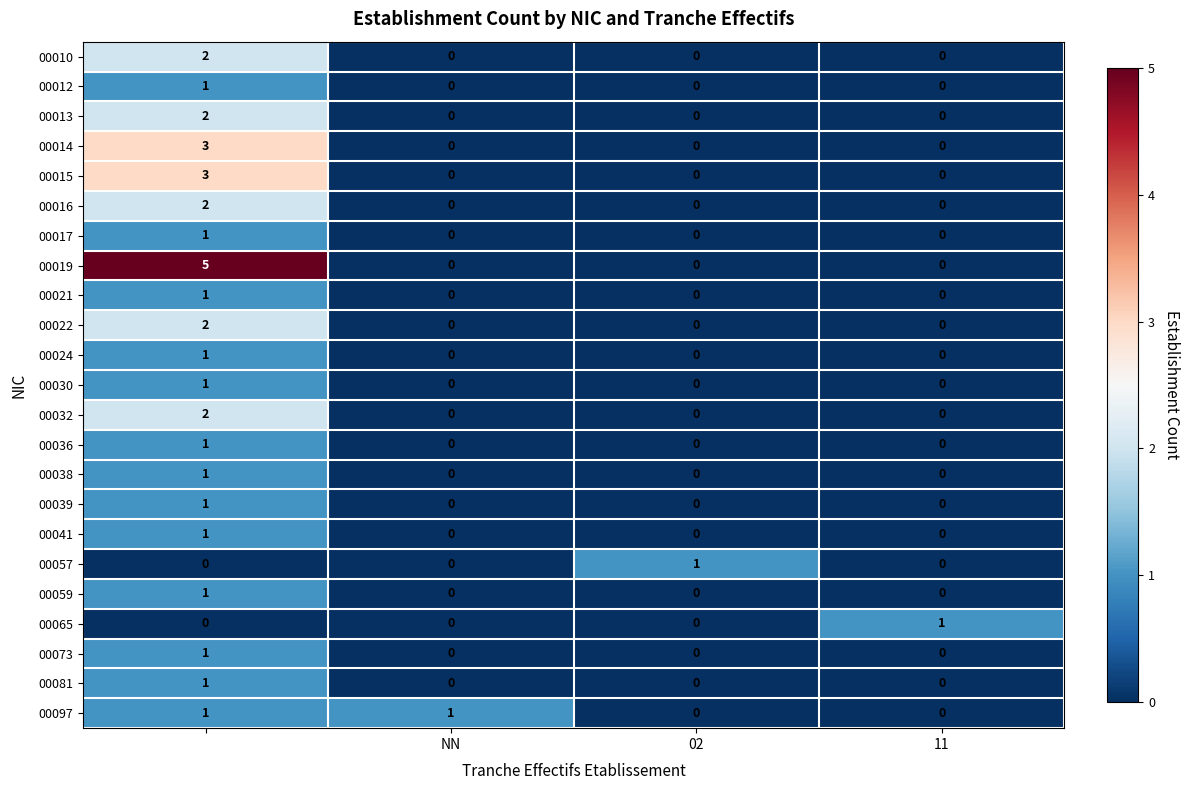

What is the greatest value displayed?

5